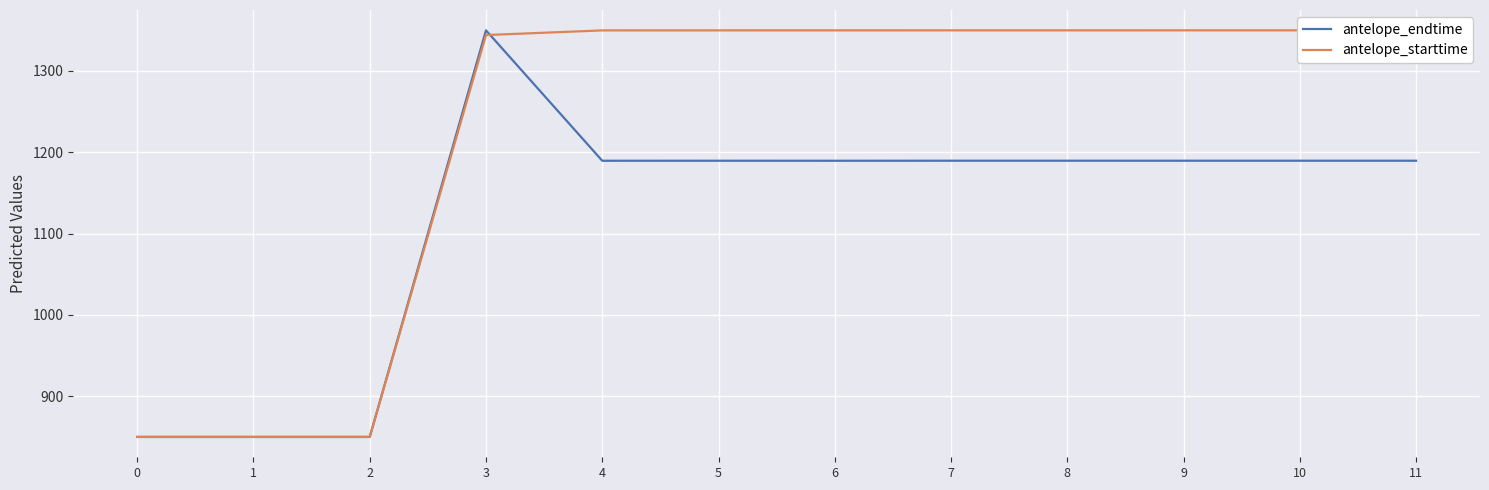

How many values in the antelope_starttime series exceed 1349?

8